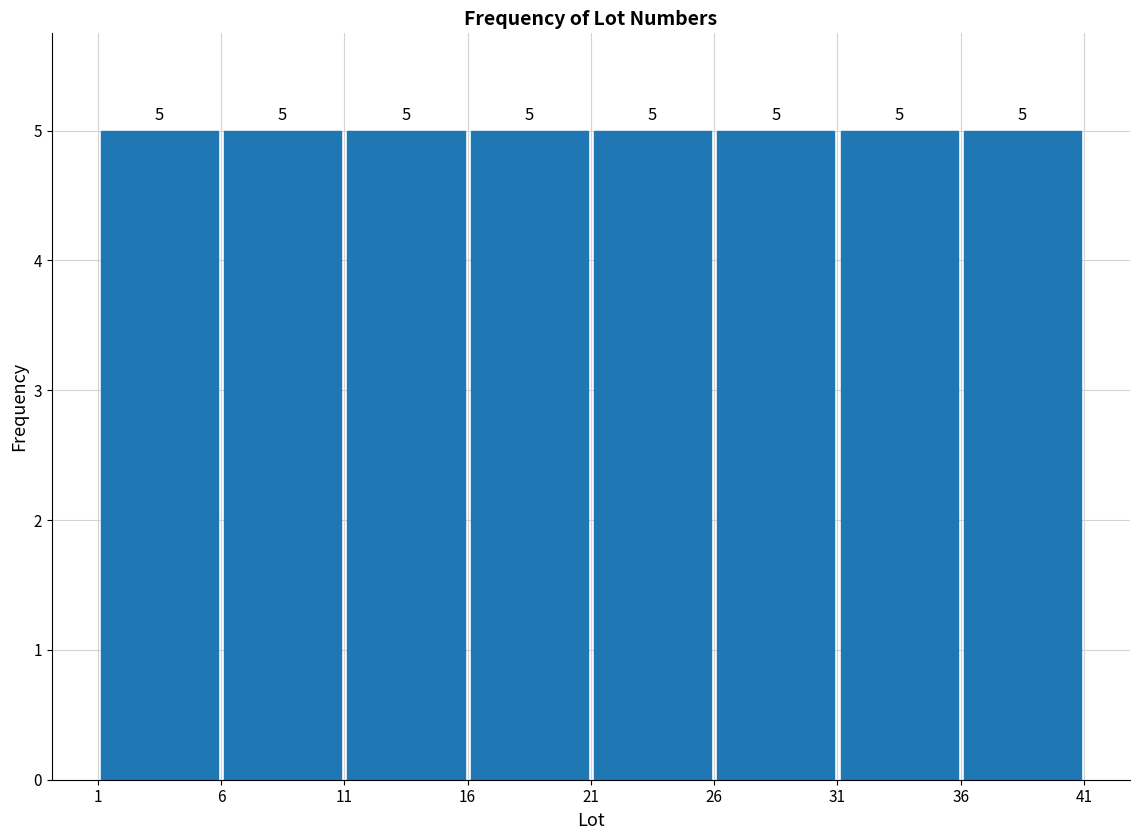

What is the height of the bar covering 1 to 6 on the x-axis?

5